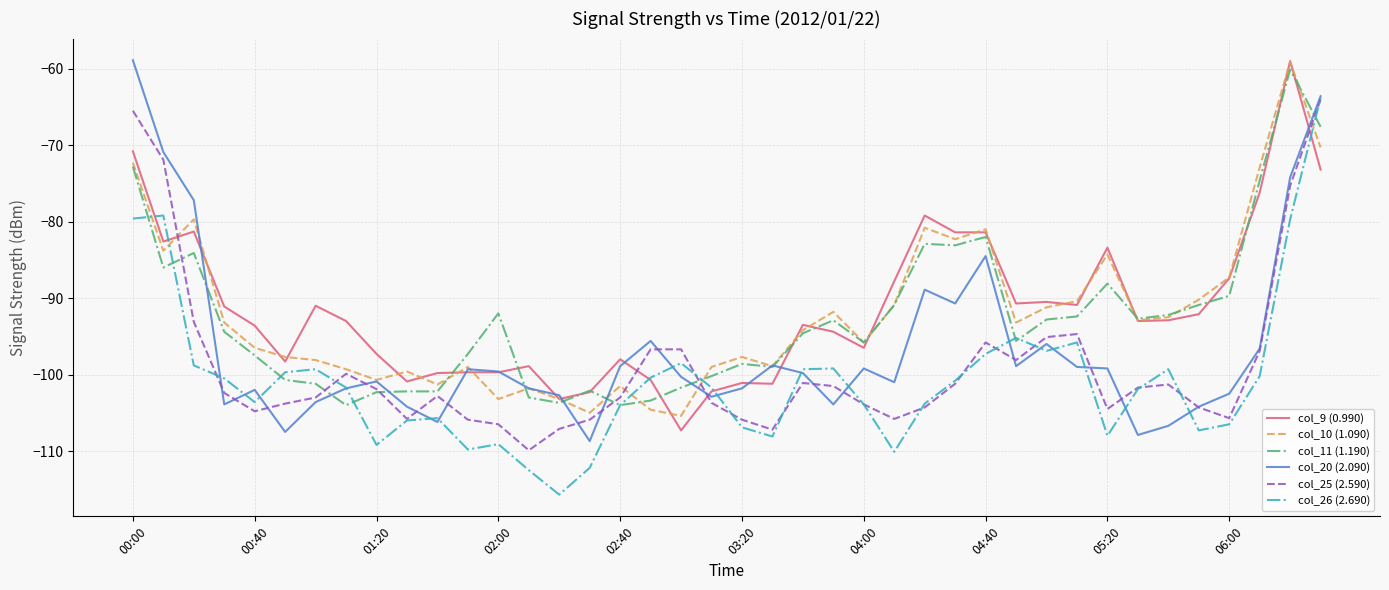

What is the highest value of the col_10 (1.090) series?

-59.1